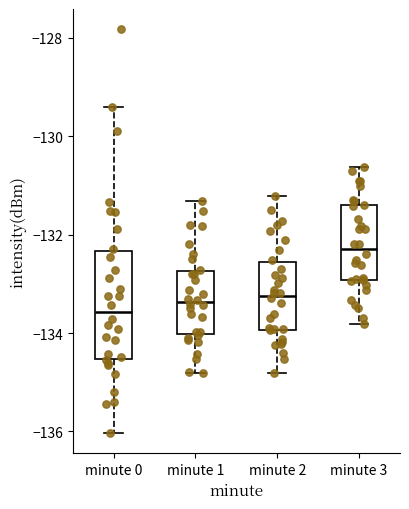

Reading left to right, transcribe this box plot: for each box, give where its median line is, the range the box spans, and where its two whiskers end, as read against the y-axis. The values are not printed on the chart, so give them approximately, as read against the axis.

minute 0: median -133.6, box -134.6 to -132.4, whiskers -136.0 to -129.4
minute 1: median -133.4, box -134.0 to -132.8, whiskers -134.8 to -131.4
minute 2: median -133.2, box -134.0 to -132.6, whiskers -134.8 to -131.2
minute 3: median -132.2, box -133.0 to -131.4, whiskers -133.8 to -130.6